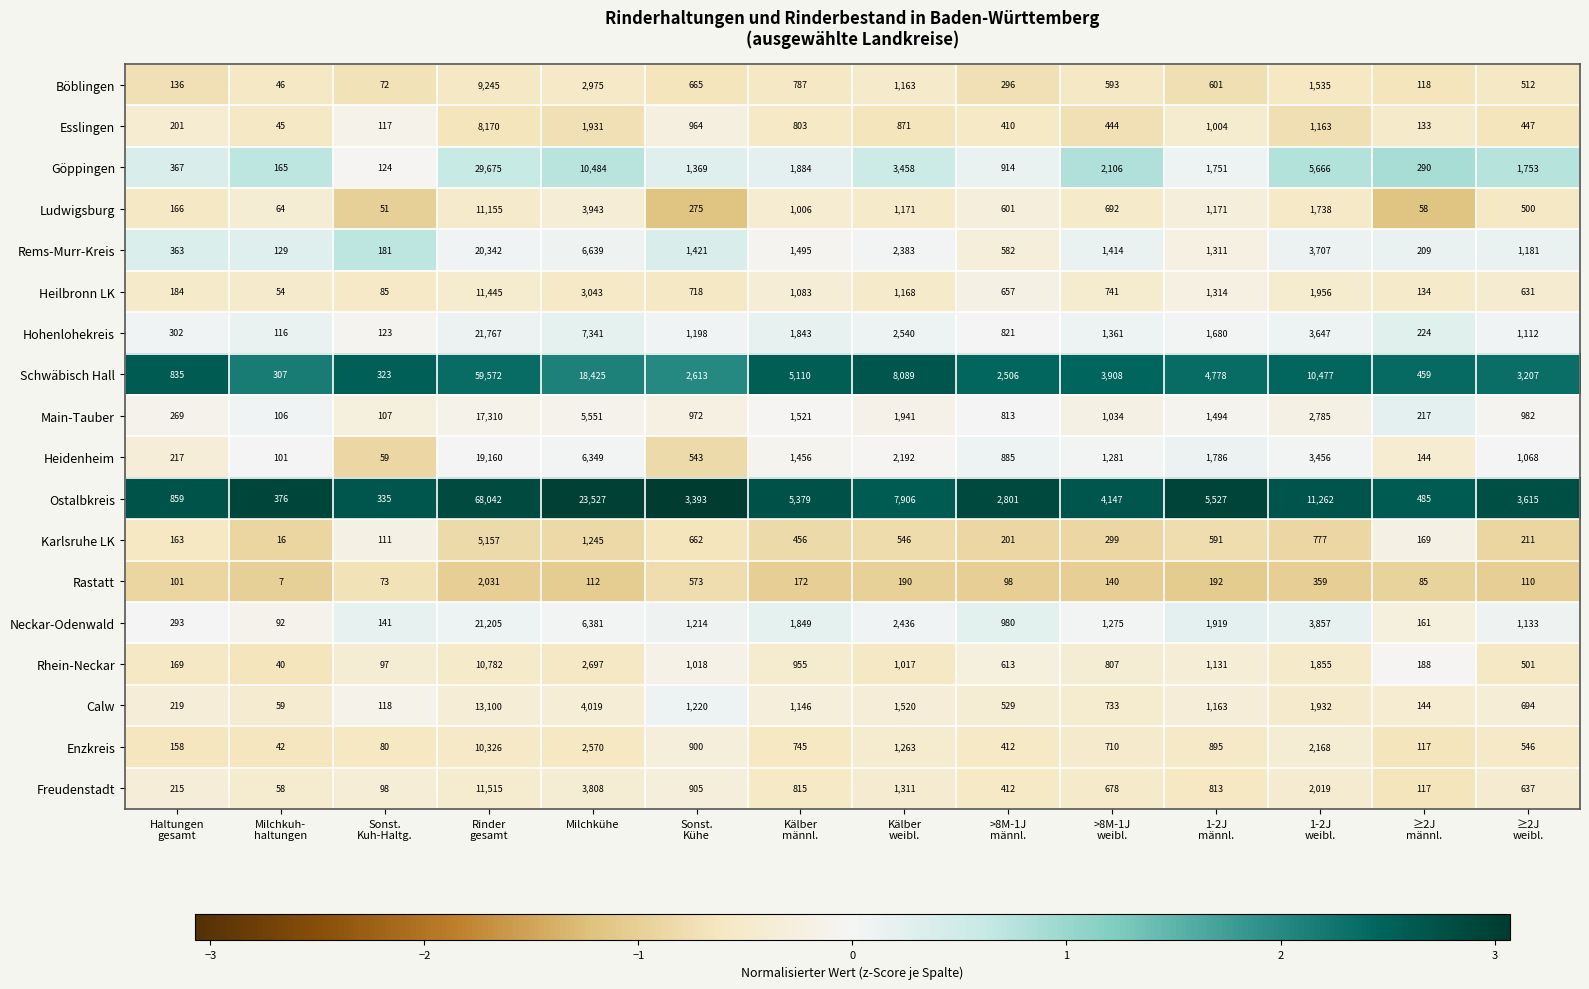

Which series has the largest range (max minus min)?

Ostalbkreis